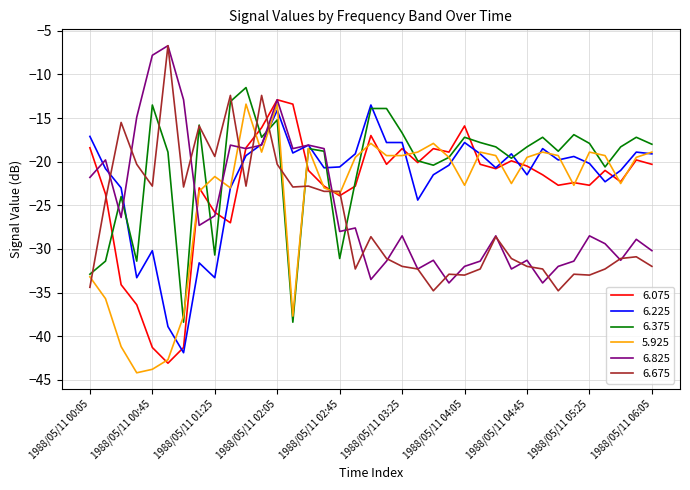

Rank the series by their average value, from highest to lowest.

6.375, 6.225, 6.075, 5.925, 6.825, 6.675